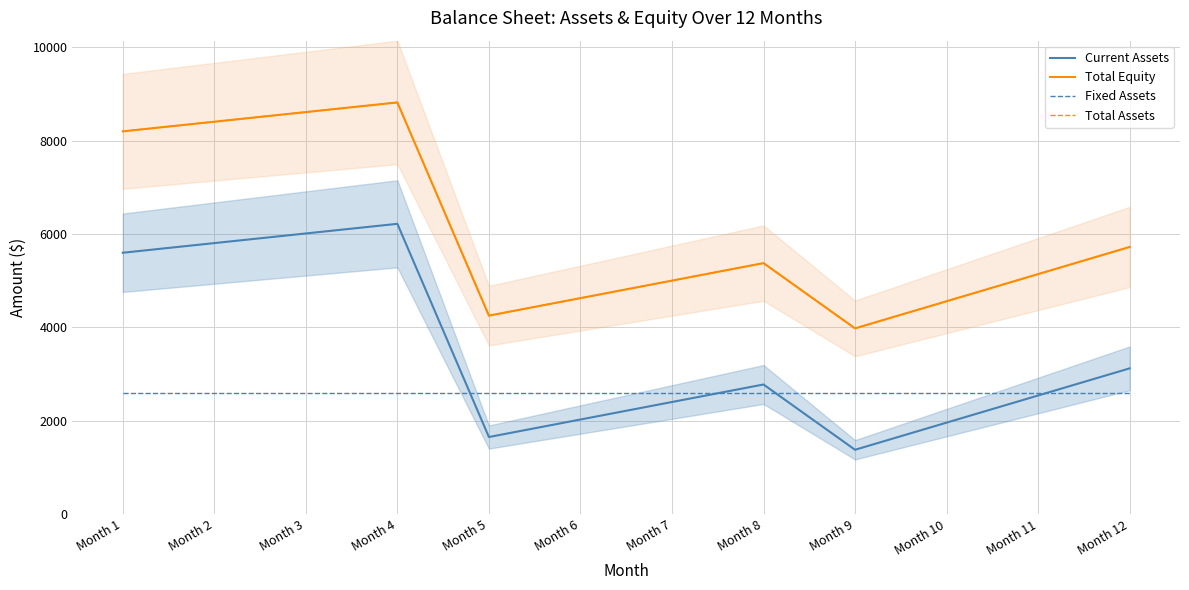

List the labels in order of Fixed Assets value, smallest first.

Month 1, Month 2, Month 3, Month 4, Month 5, Month 6, Month 7, Month 8, Month 9, Month 10, Month 11, Month 12